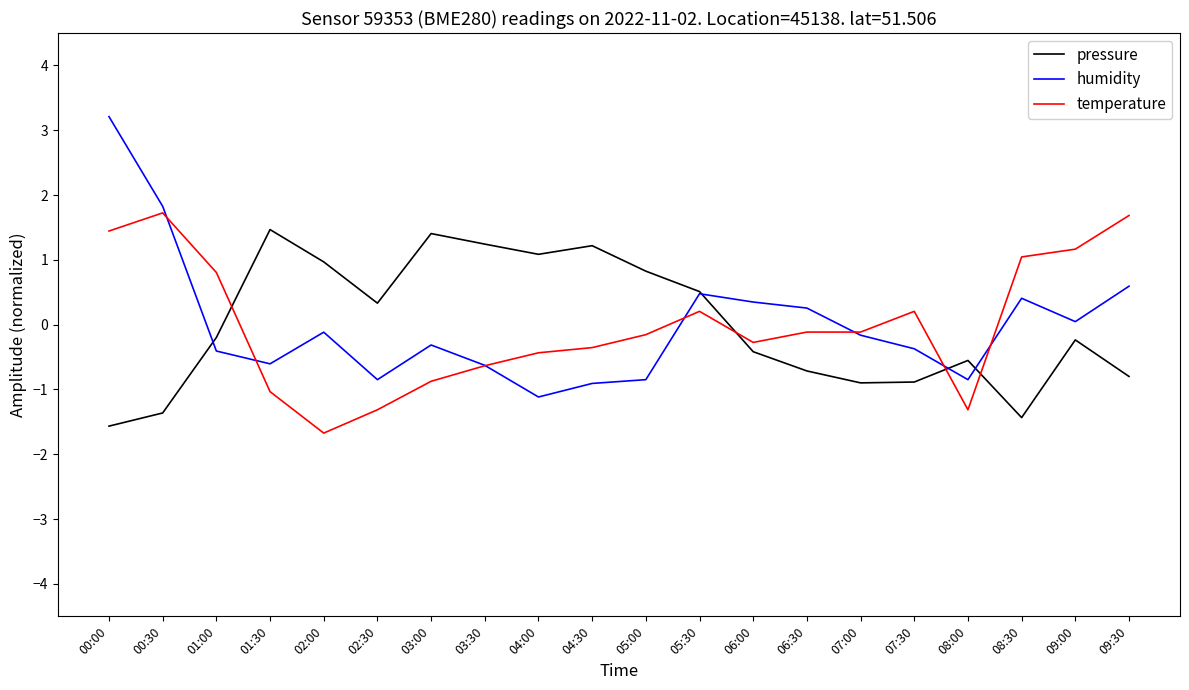

Is the value of humidity at 01:30 greater than the value of temperature at 05:30?

No